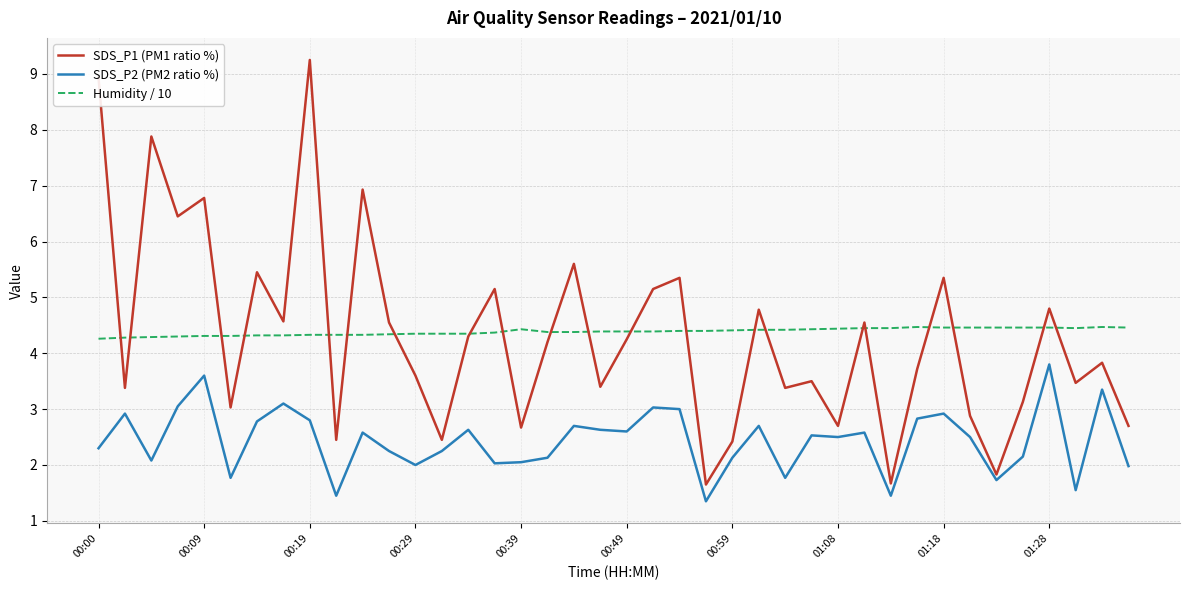

True or false: SDS_P1 (PM1 ratio %) and SDS_P2 (PM2 ratio %) intersect in this chart.

False